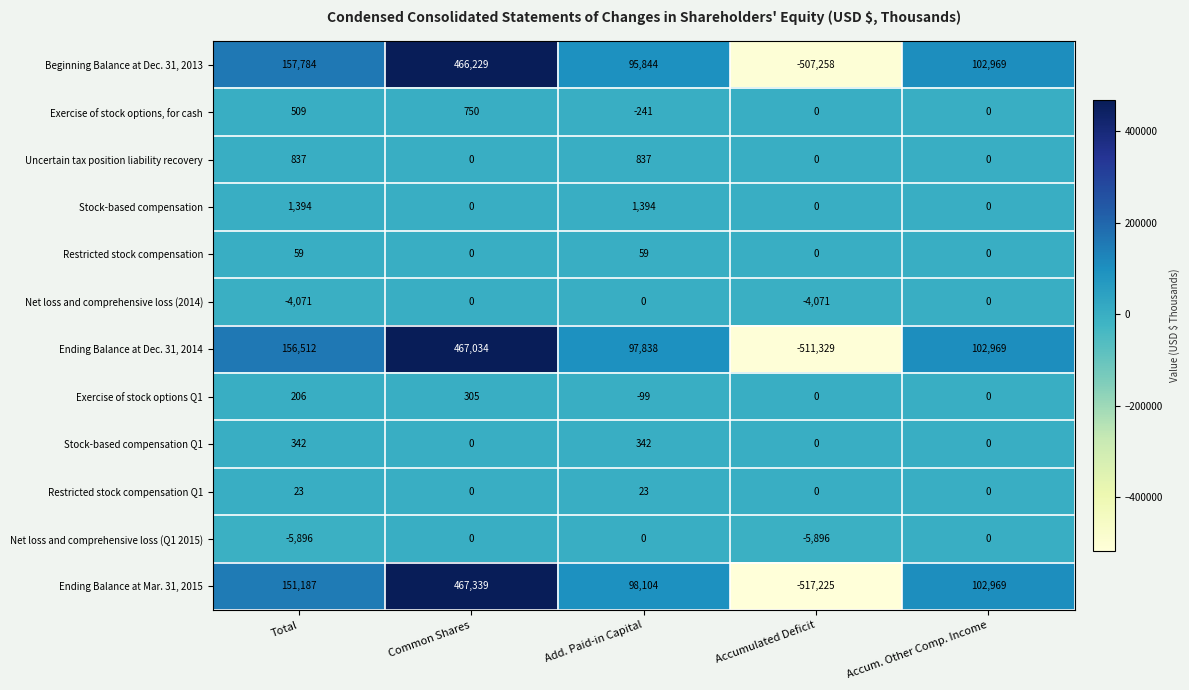

Which series has the widest spread of values?

Ending Balance at Mar. 31, 2015